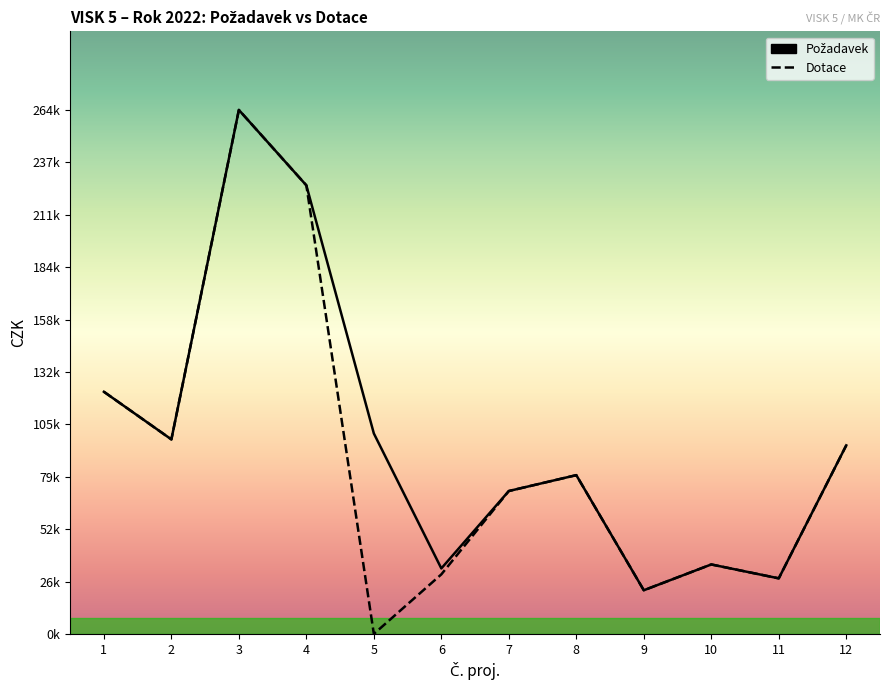

Between 8 and 11, which series saw the biggest shift?

Požadavek